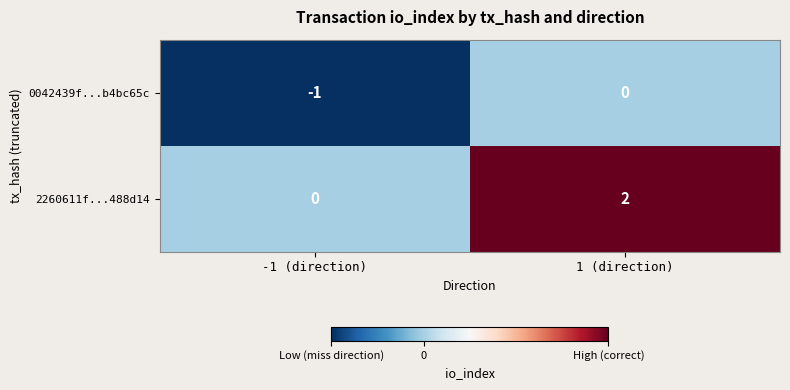

Which series changed the most between -1 (direction) and 1 (direction)?

2260611f...488d14